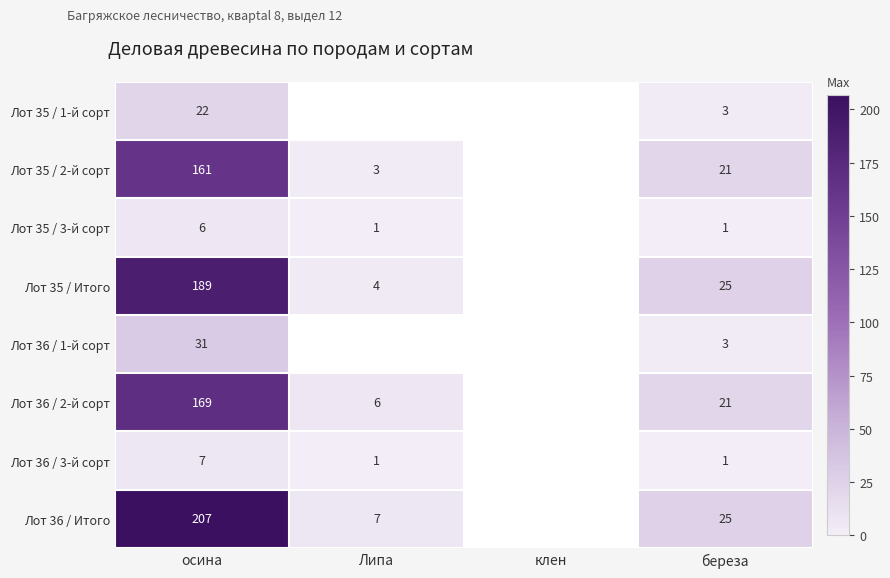

What is the difference between the Лот 35 / Итого values at береза and осина?

164